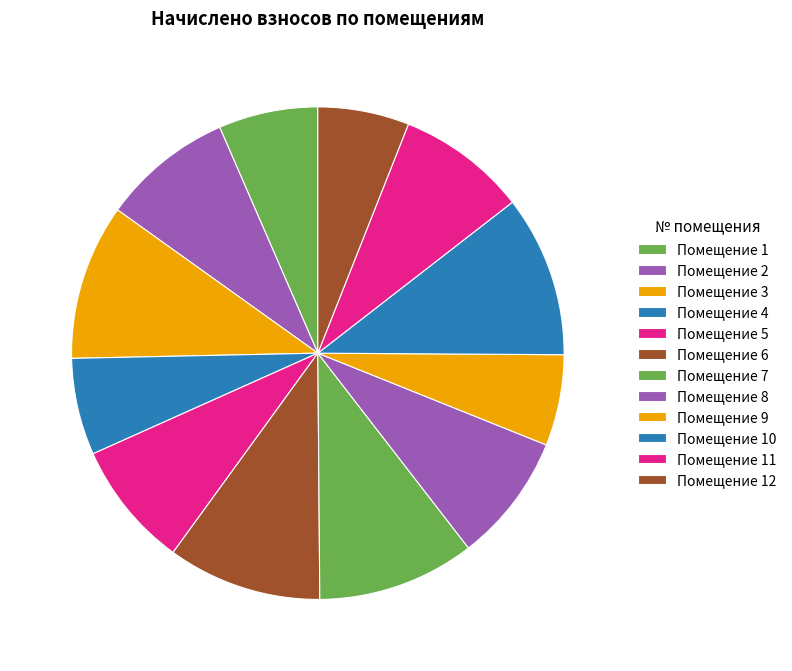

How many slices are in this pie chart?

12